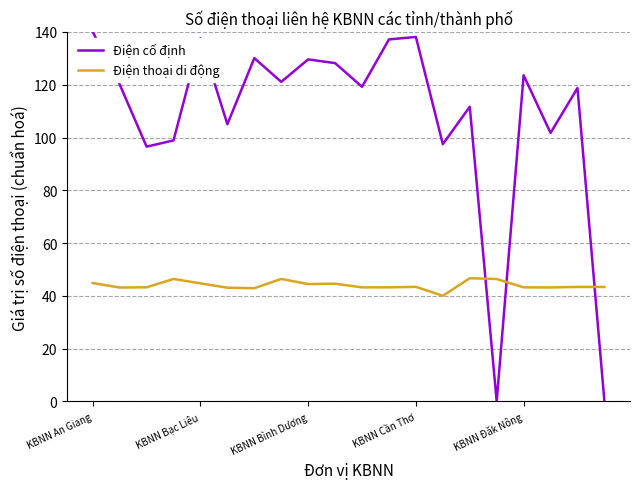

What is the difference between the maximum and minimum values in the Điện thoại di động series?

6.6